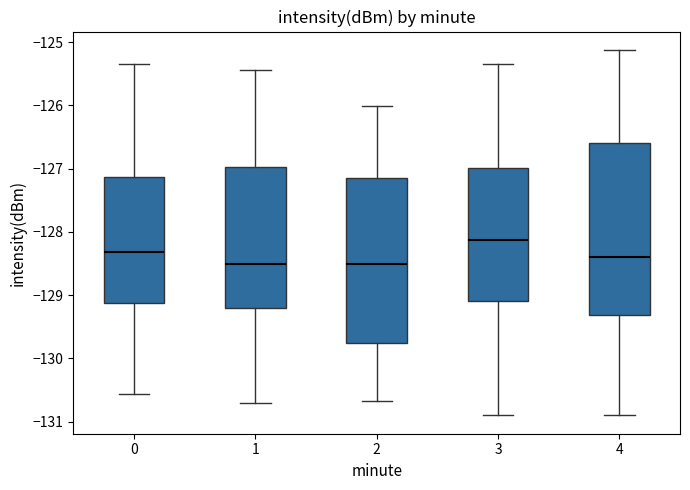

Where does the lower whisker of the box at x = 2 end on the y-axis? The values are not printed on the chart, so give them approximately, as read against the axis.

-130.7